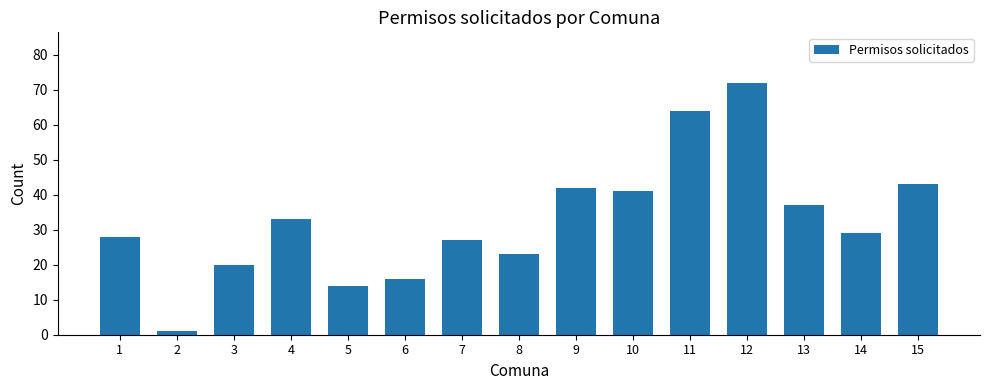

The chart shows a value of 28 at 1. True or false?

True